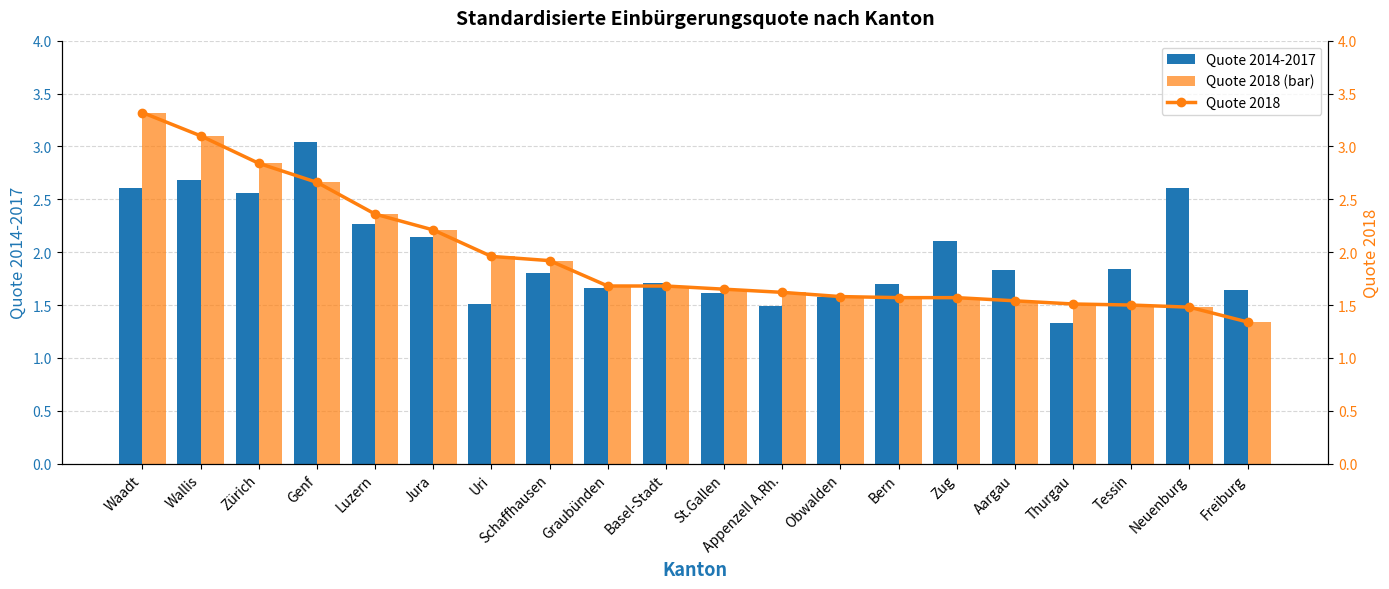

At Graubünden, list the series in order from smallest to largest.

Quote 2014-2017, Quote 2018 (bar), Quote 2018